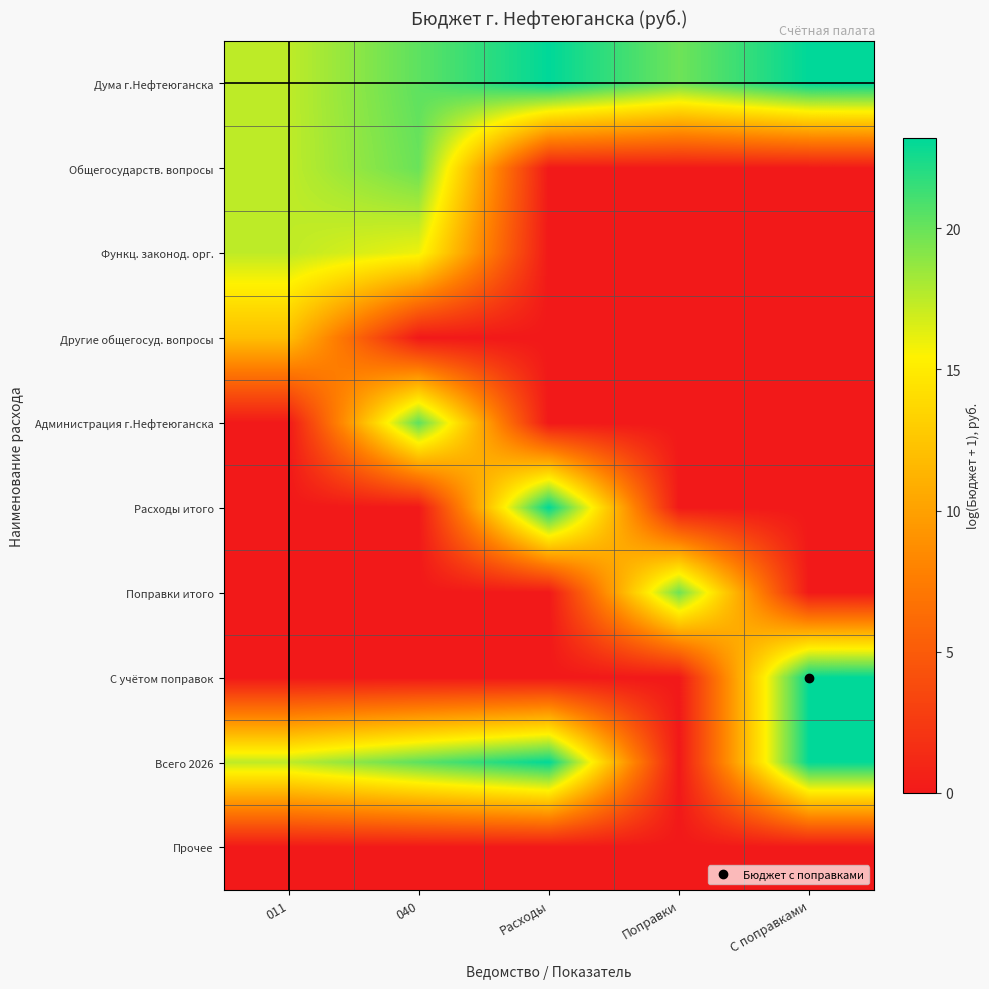

What is the total value across all series at Расходы?

69.4